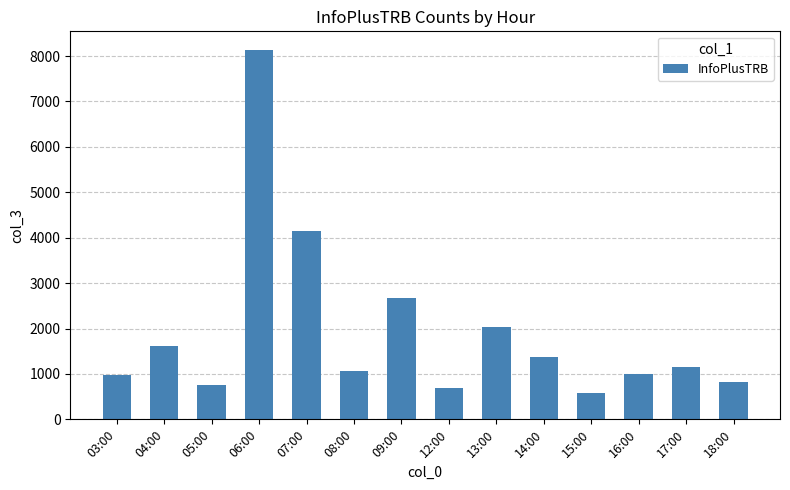

What is the change in value from 06:00 to 08:00?

-7064